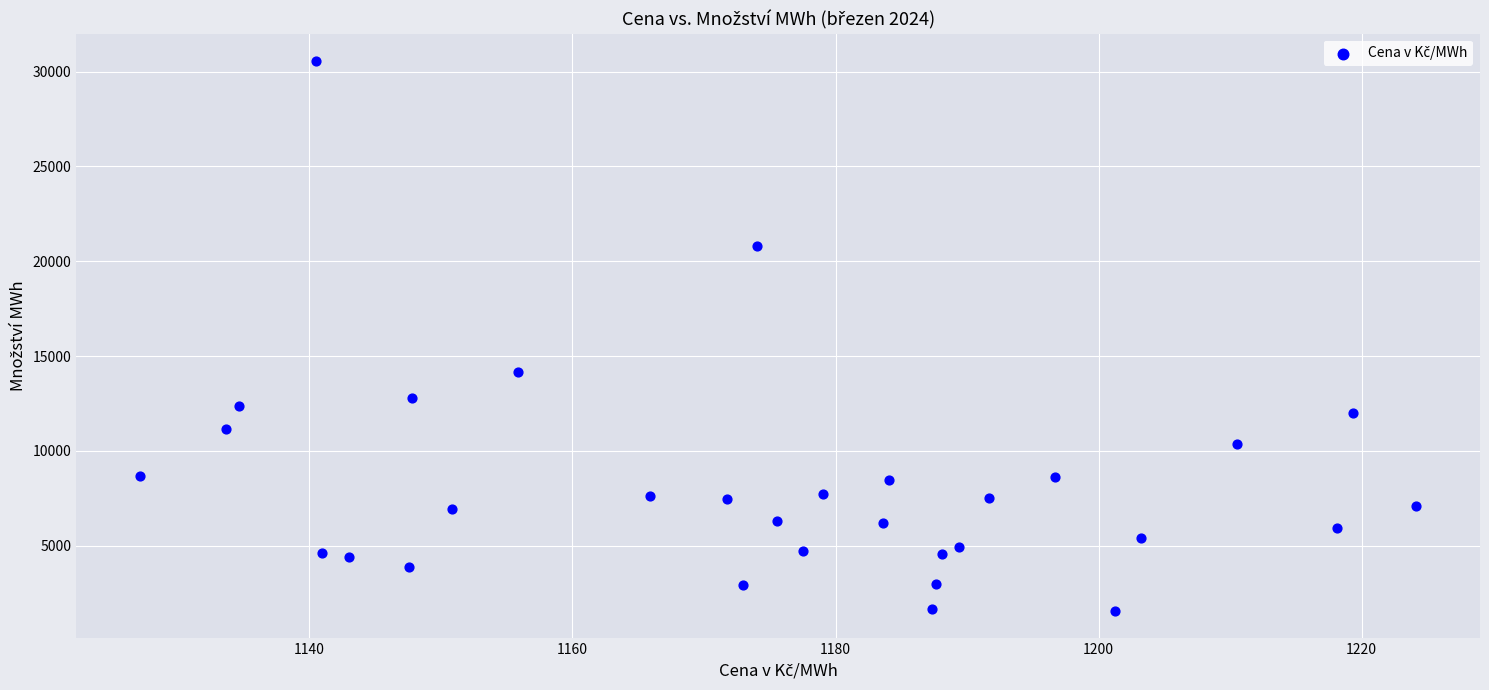

What is the range of X values (max minus min)?

97.0